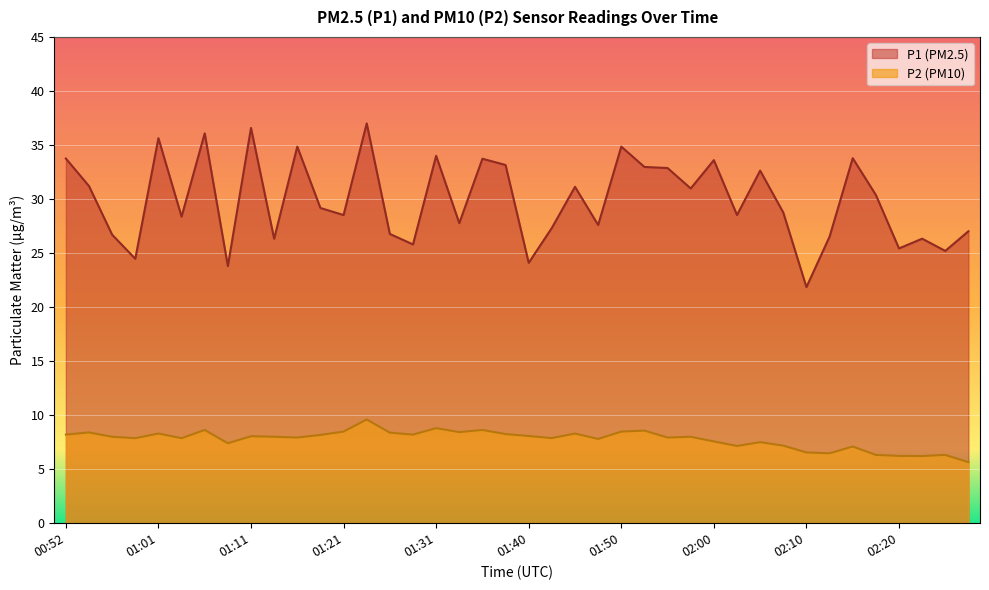

What is the label of the 2nd point from the right?

02:25